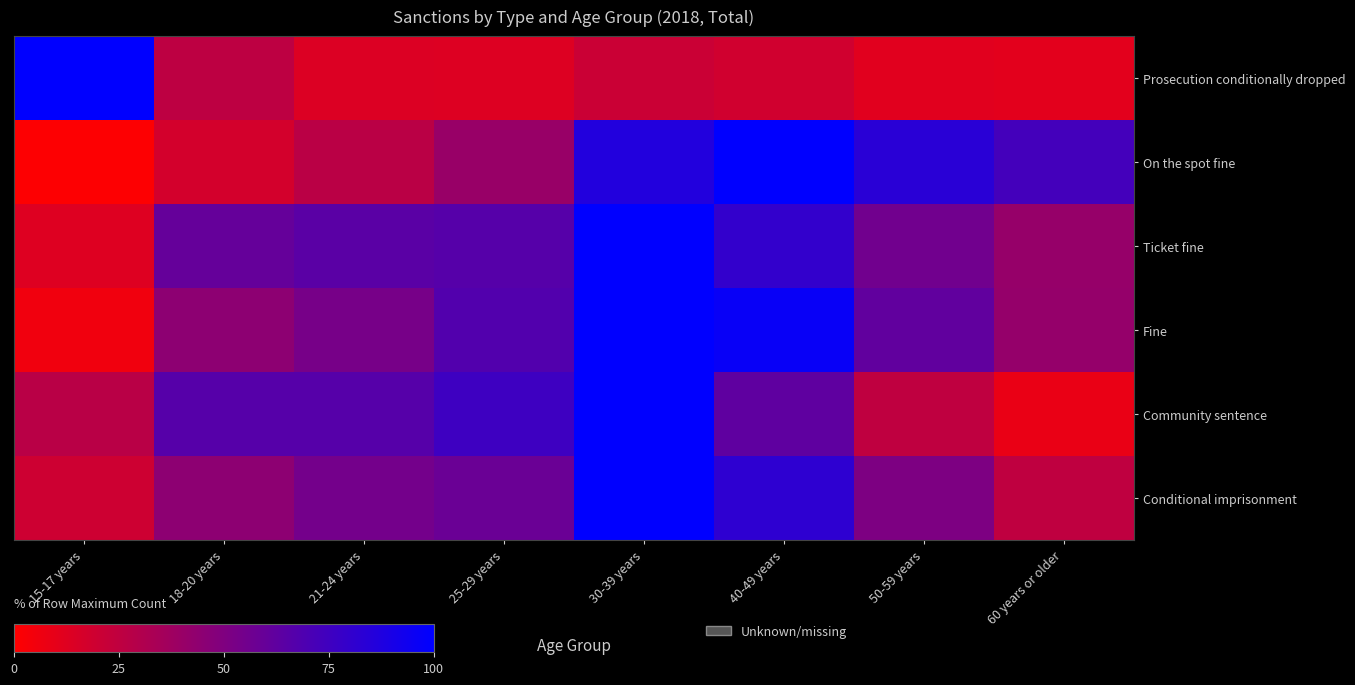

What is the total value across all series at 25-29 years?

321.9